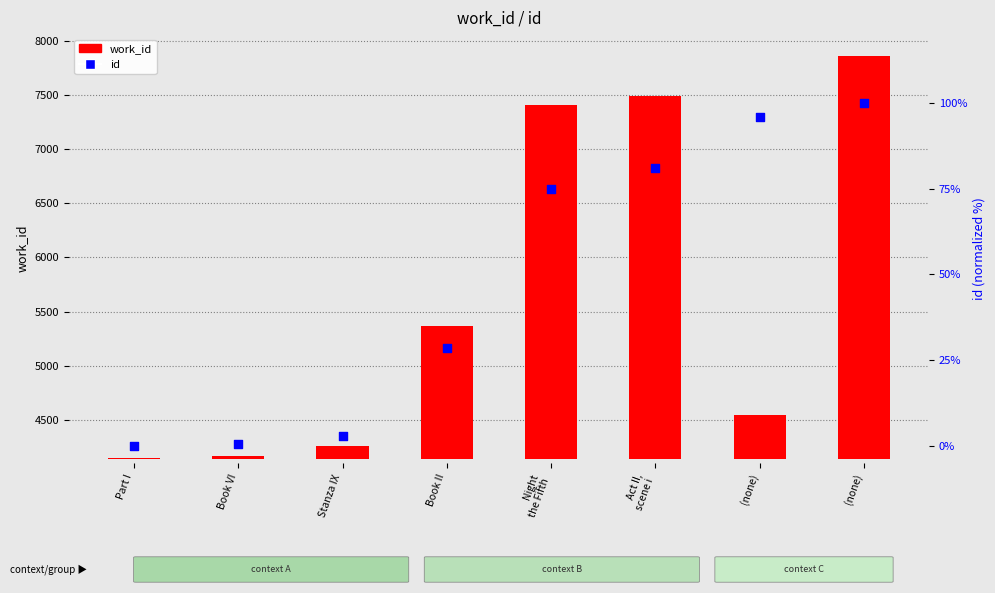

Which series has the widest spread of Y values?

work_id